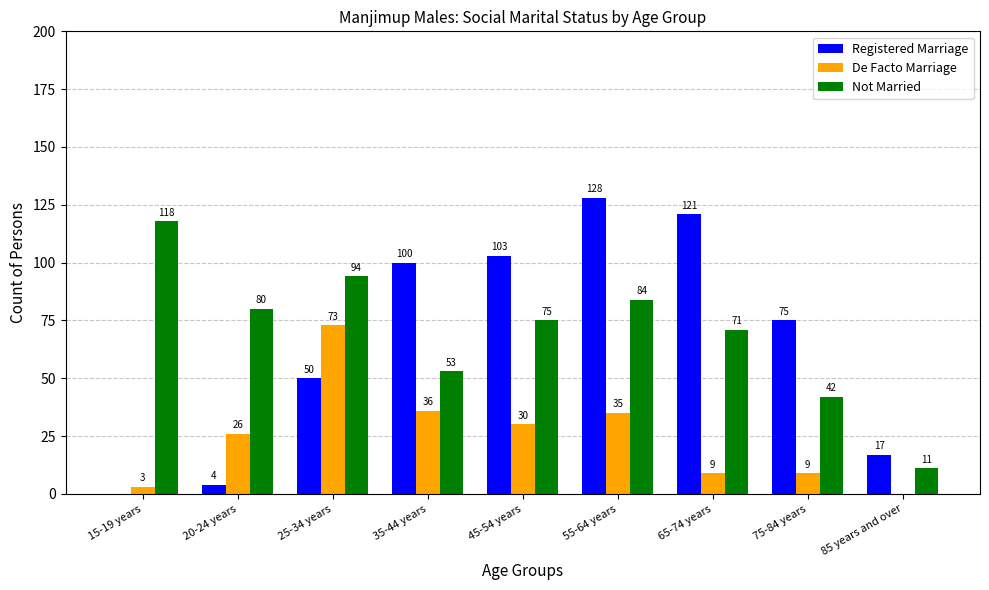

Which series has the largest total across all categories?

Not Married